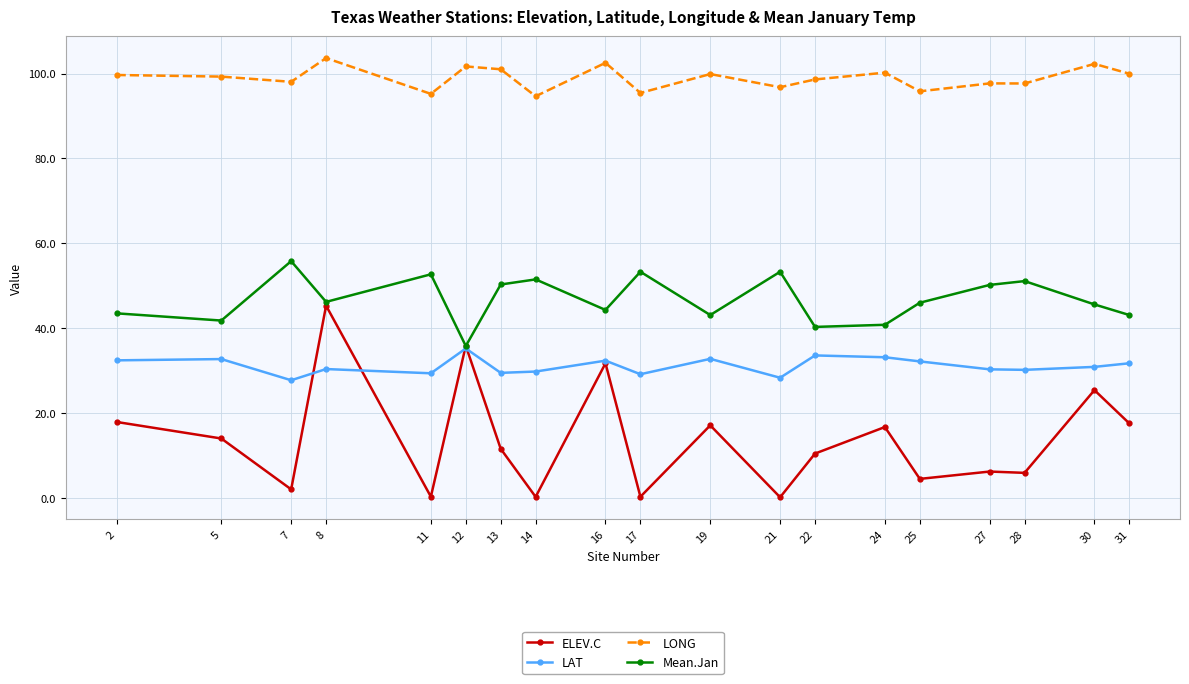

What is the maximum value for LAT?

35.2